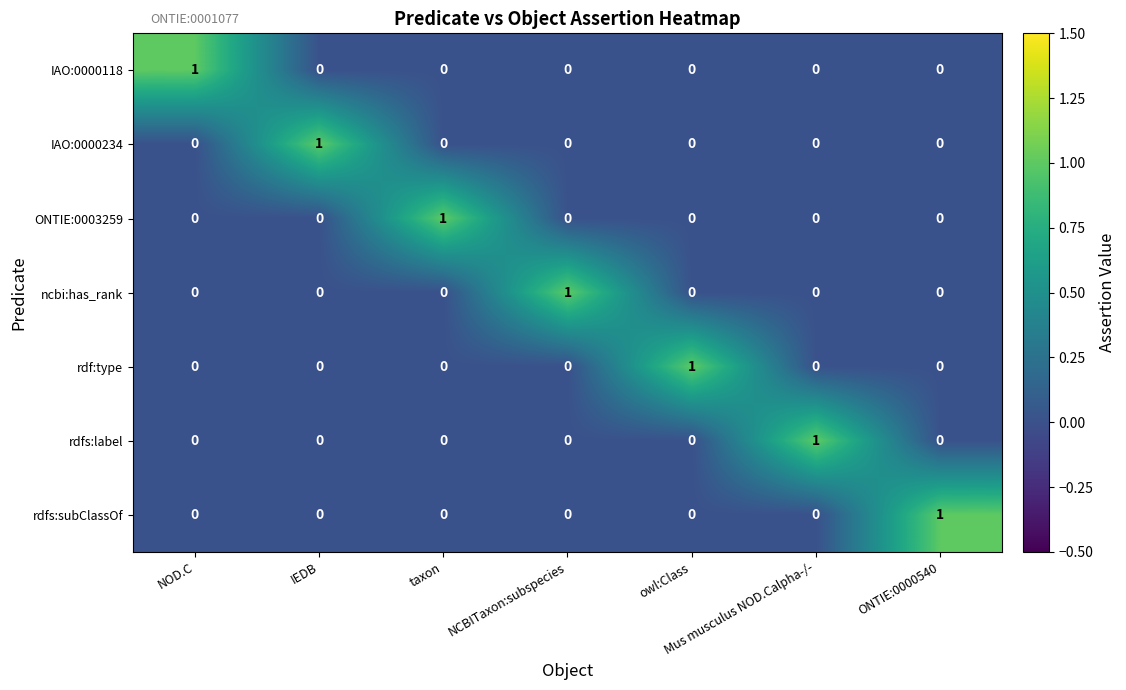

How many IAO:0000118 values are between 0 and 1?

7